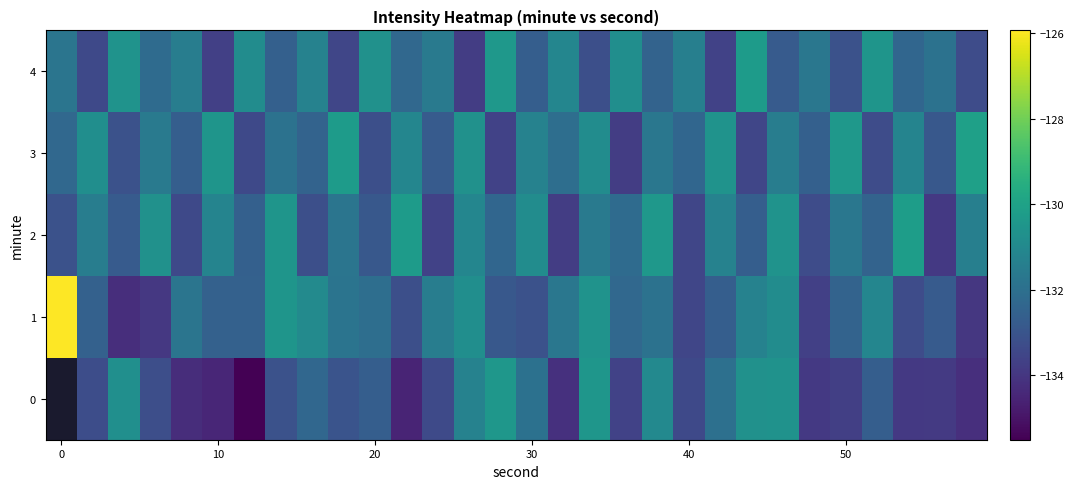

Which series has the widest spread of values?

1